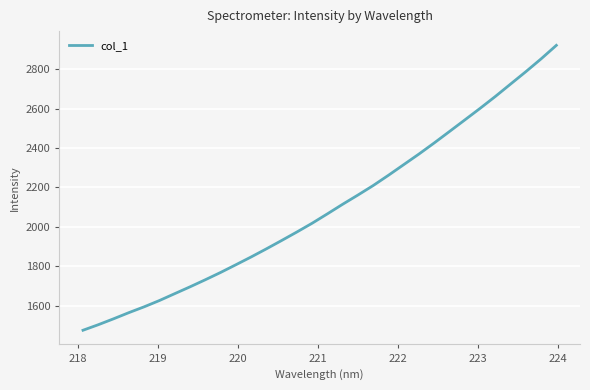

What is the difference between the maximum and minimum values?

1446.3